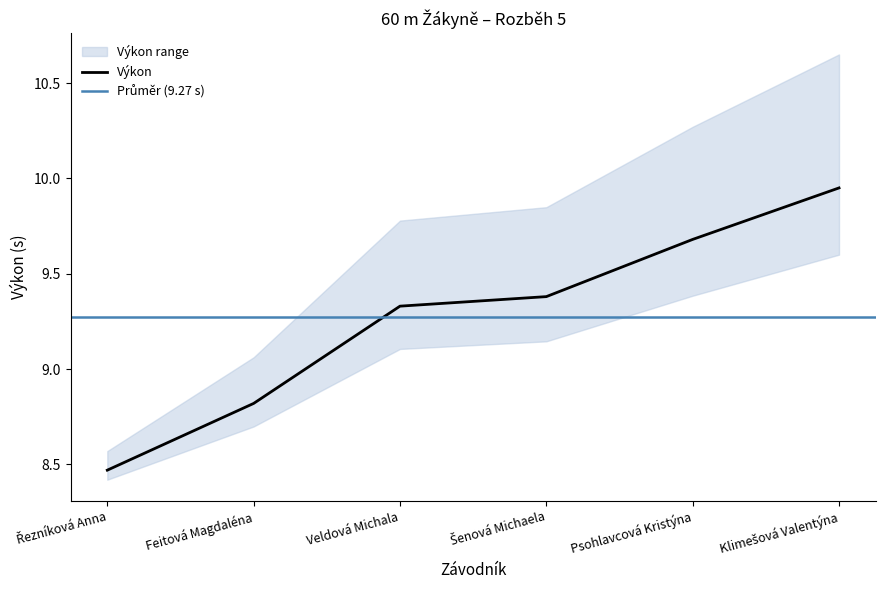

Which label corresponds to the smallest value in the chart?

Řezníková Anna